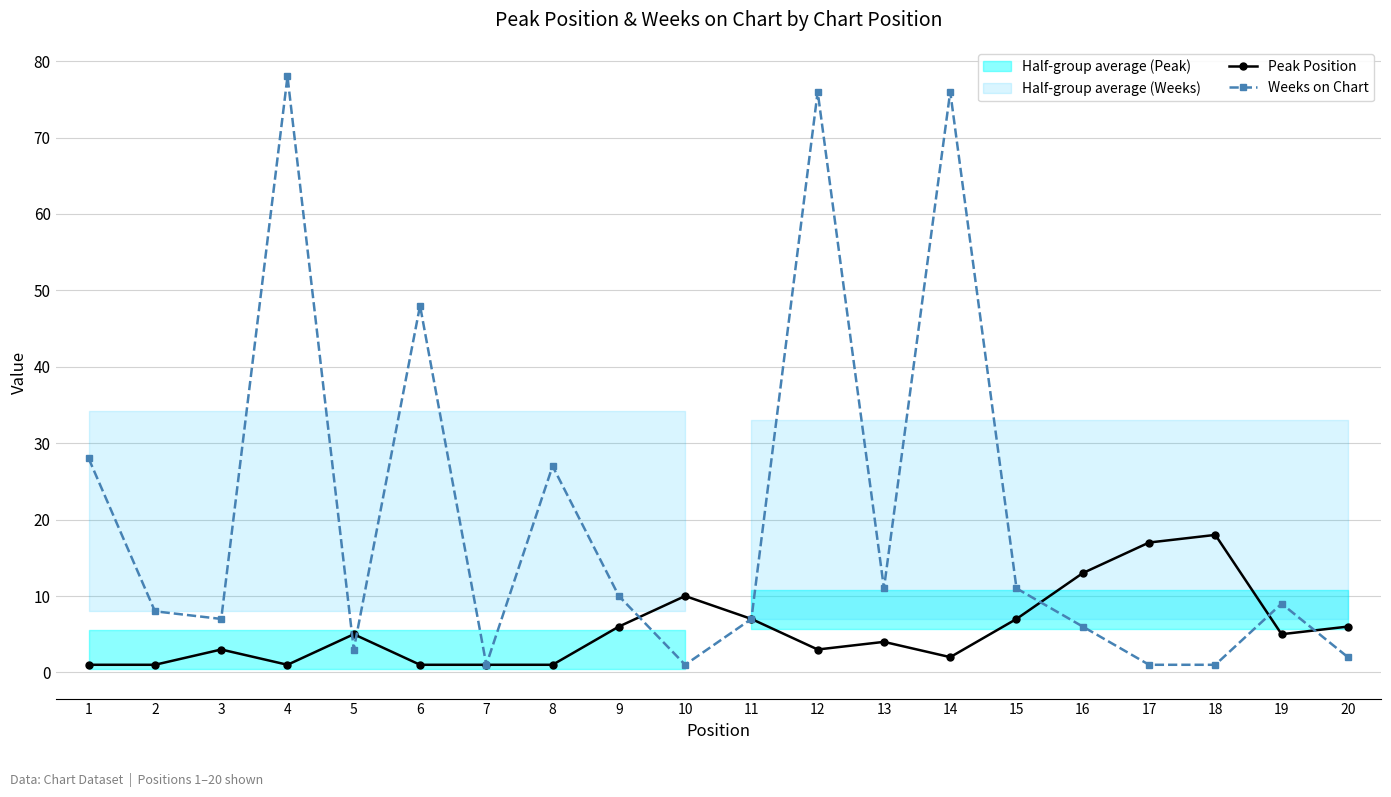

Reading left to right, list all the values displayed in this chart.

Peak Position: 1	1	3	1	5	1	1	1	6	10	7	3	4	2	7	13	17	18	5	6
Weeks on Chart: 28	8	7	78	3	48	1	27	10	1	7	76	11	76	11	6	1	1	9	2